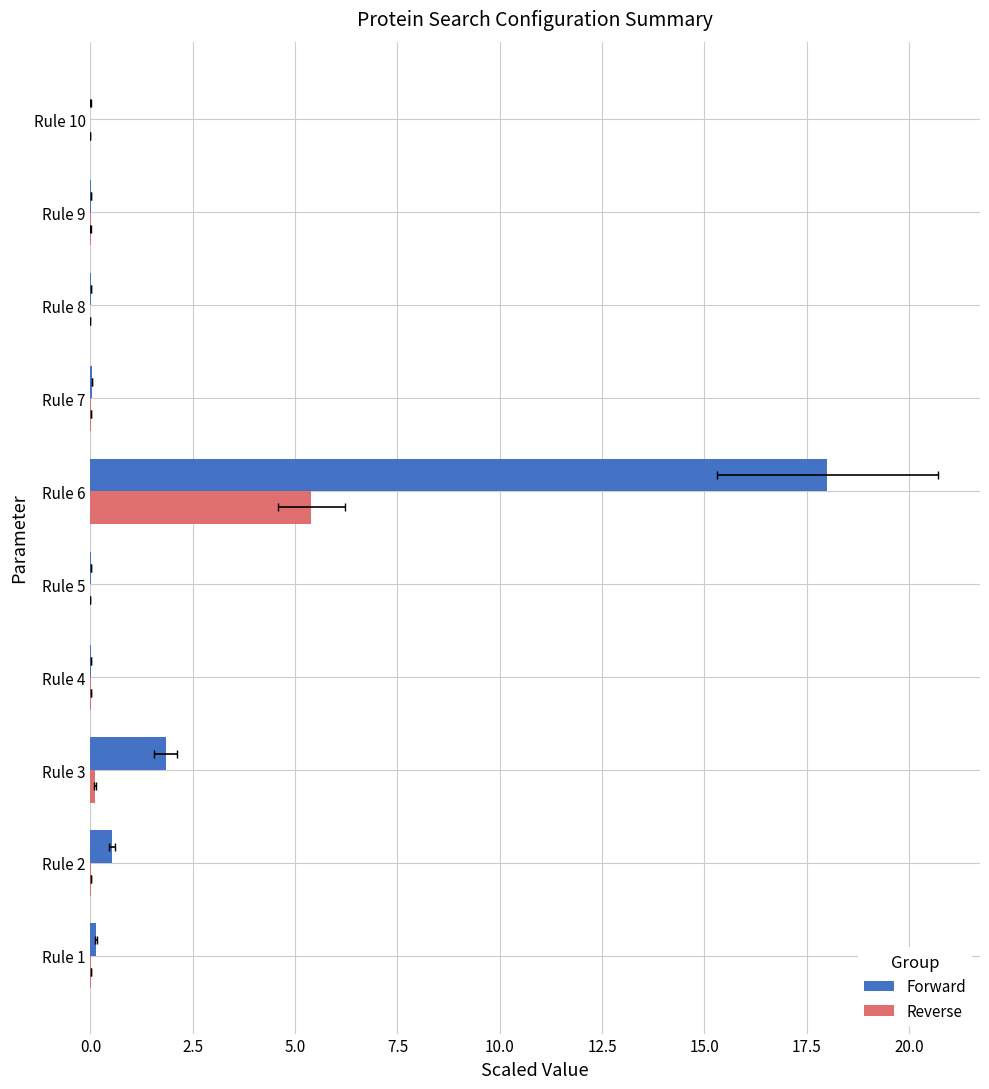

Is it true that Forward equals 0.1 at Rule 1?

False